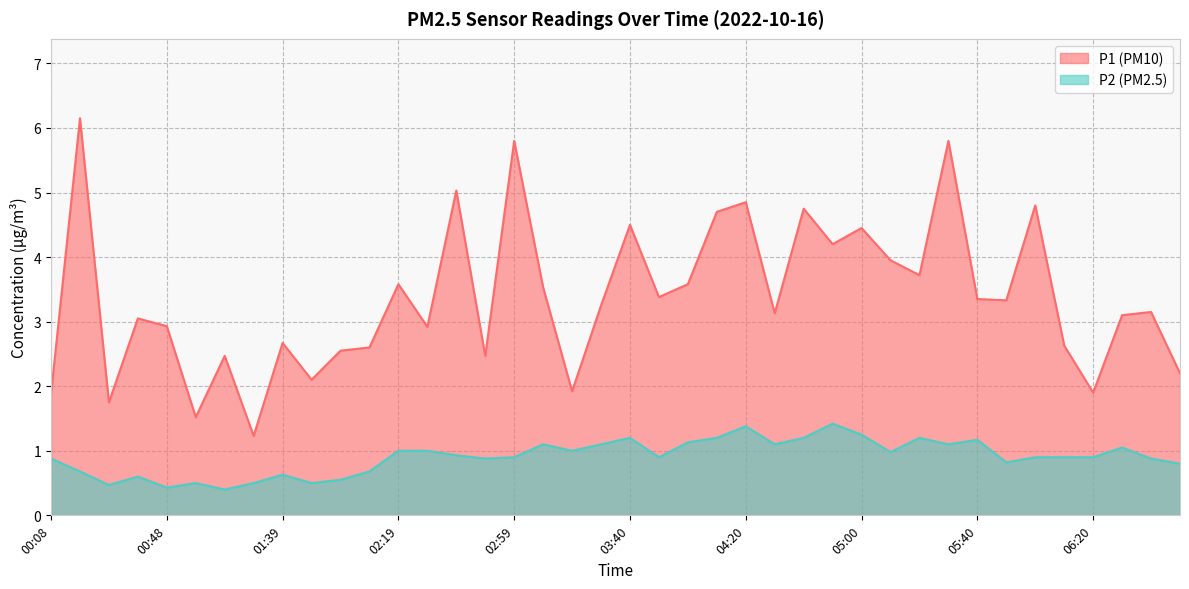

True or false: P1 and P2 cross at least once.

False